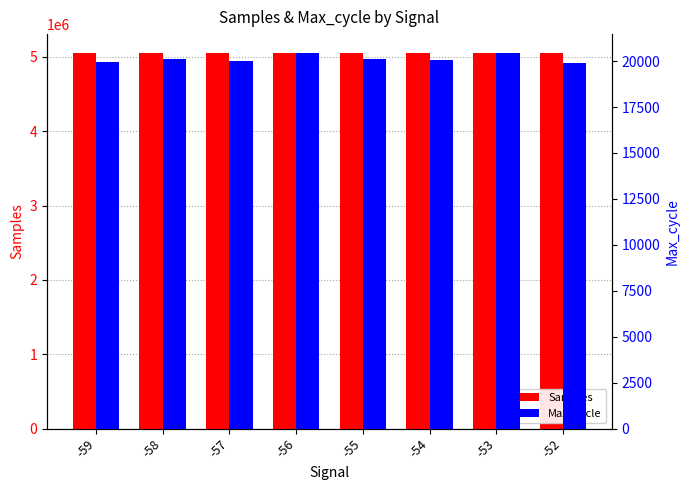

Between -56 and -57, which is larger?

-56